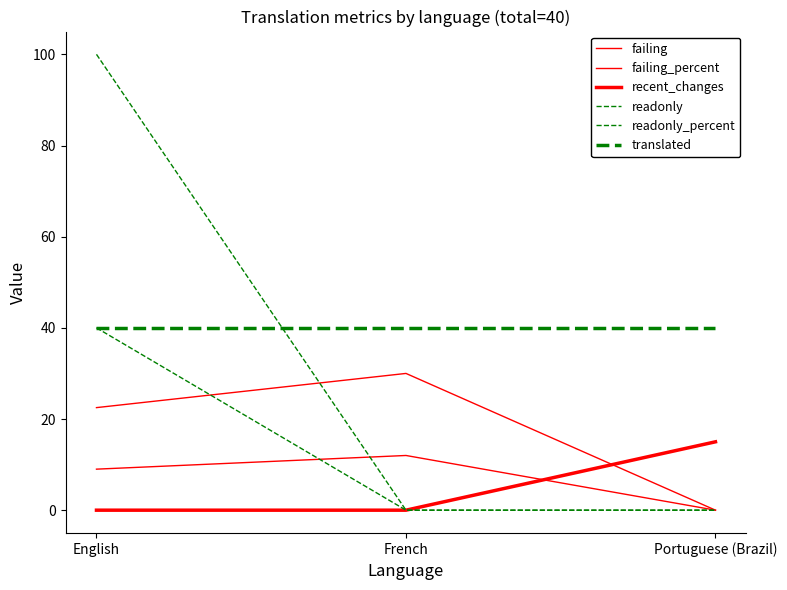

Is this an area chart (filled region under the line)?

No